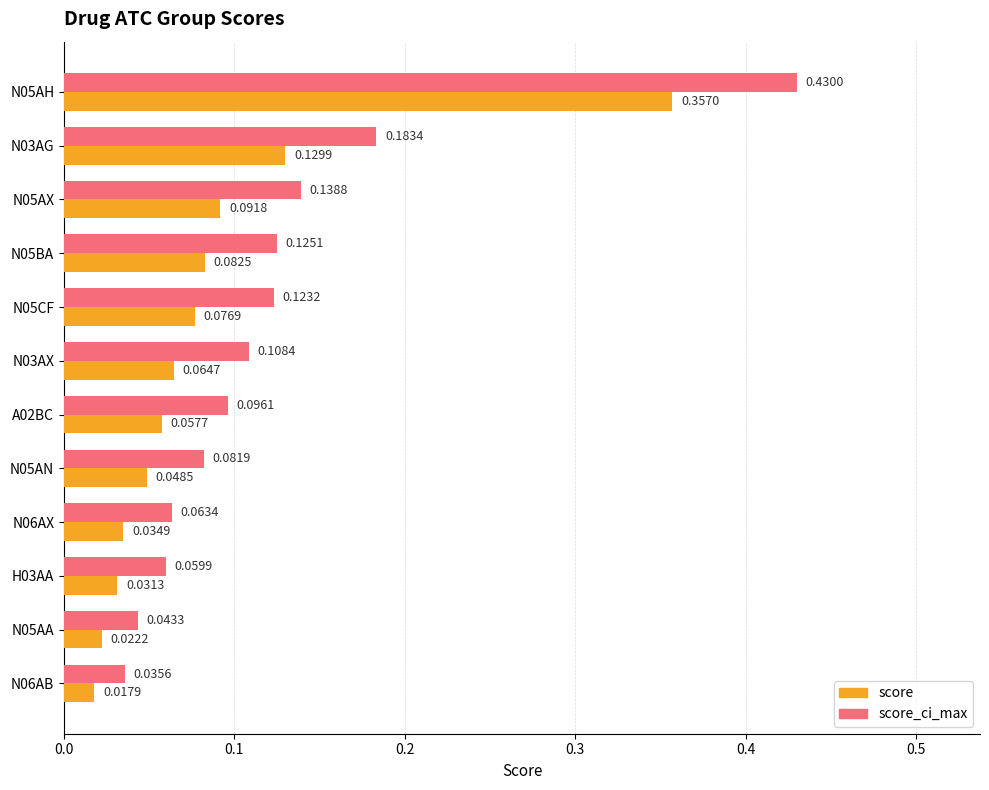

Rank the series at N03AG from highest to lowest value.

score_ci_max, score